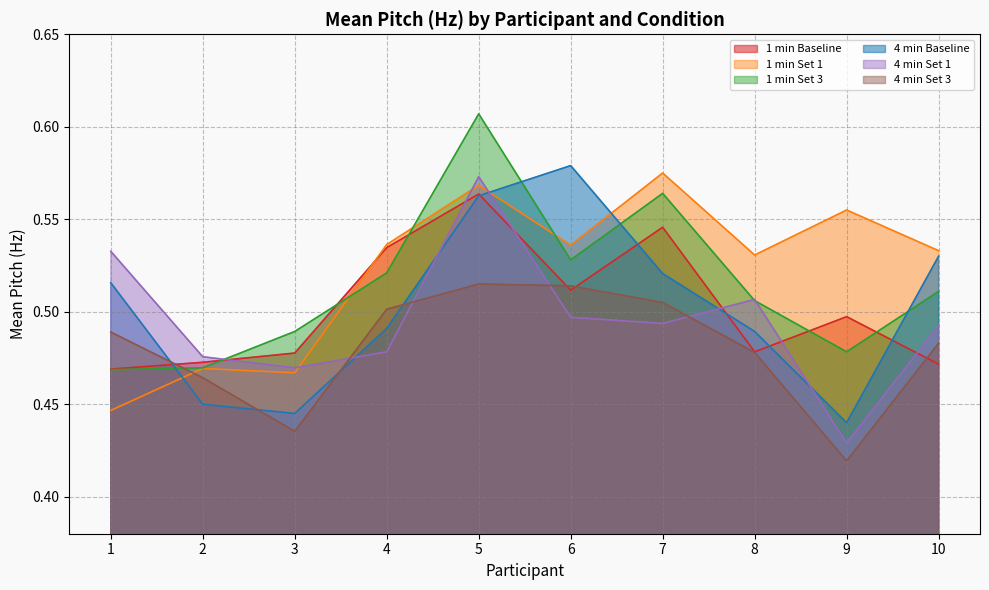

What is the total value across all series at 10?

3.0